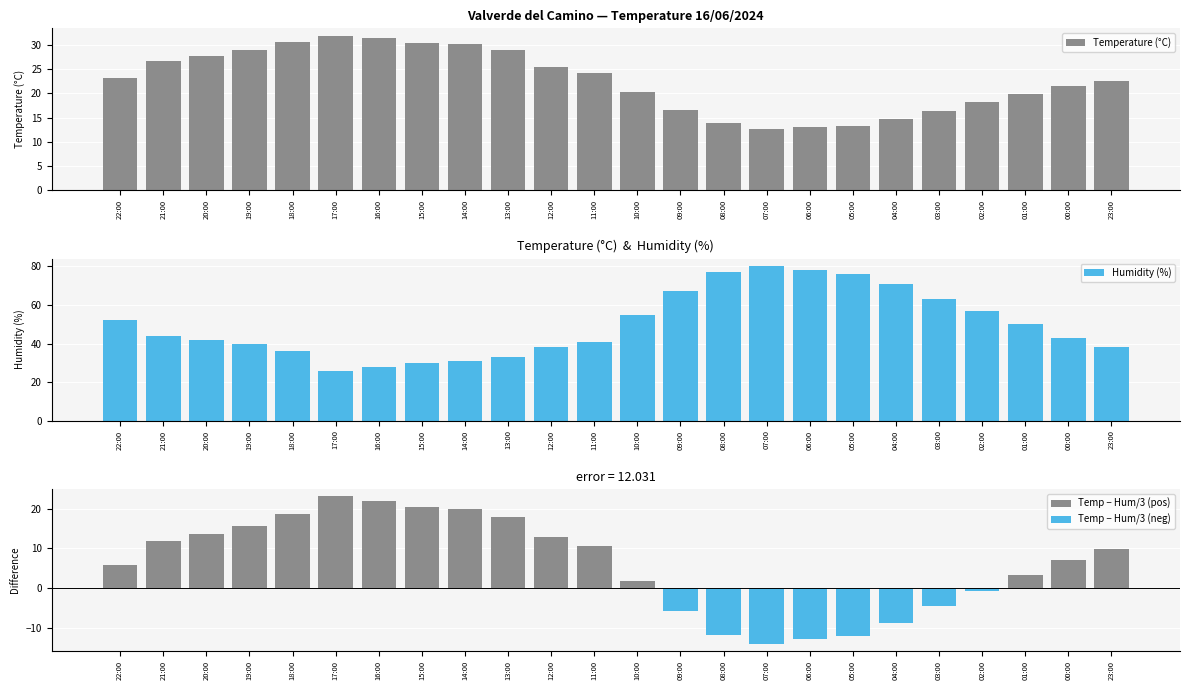

Where is Temperature (°C) nearest to the value 22?

00:00